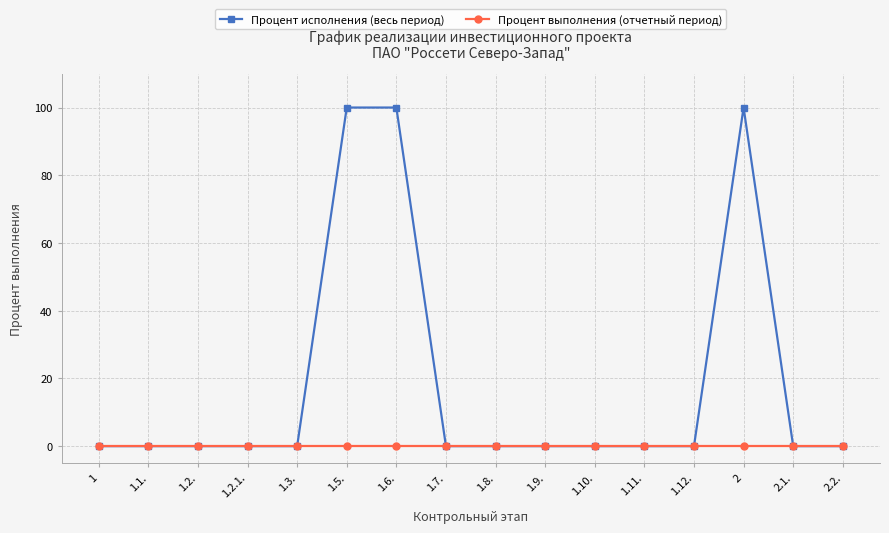

Rank the series by their maximum value, from lowest to highest.

Процент выполнения (отчетный период), Процент исполнения (весь период)